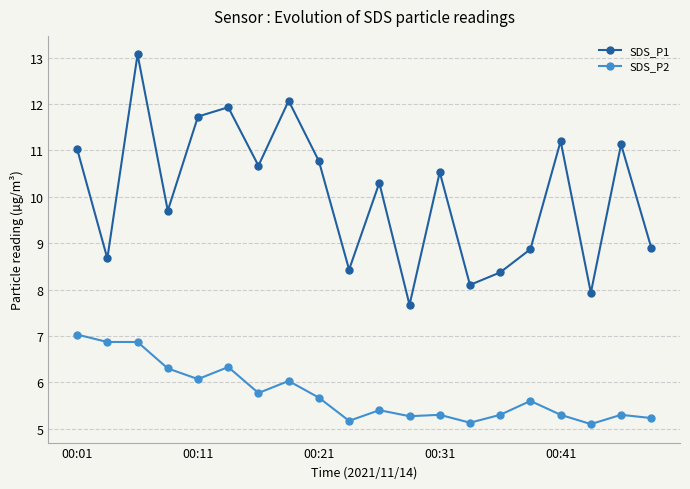

True or false: SDS_P2 and SDS_P1 intersect in this chart.

False